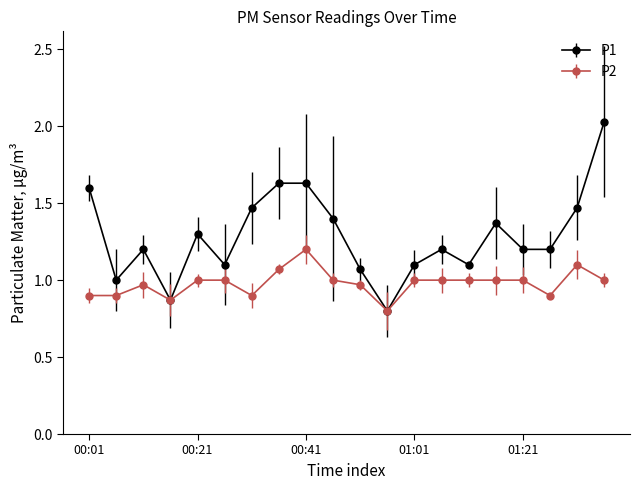

Which series has the largest range (max minus min)?

P1